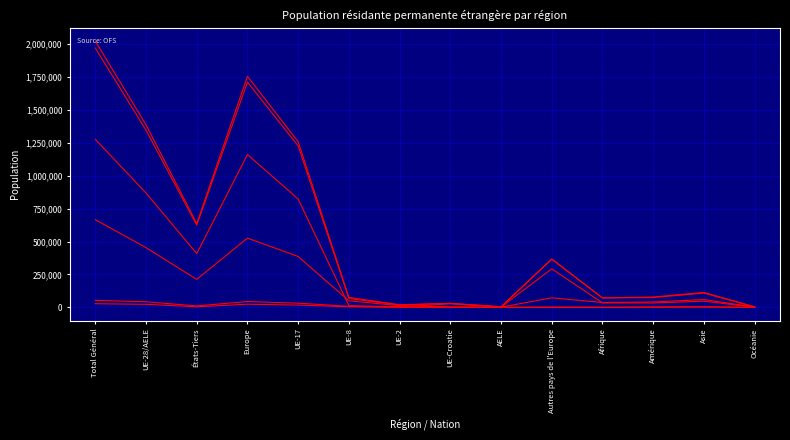

What is the difference between the highest and lowest values at États-Tiers?

631680